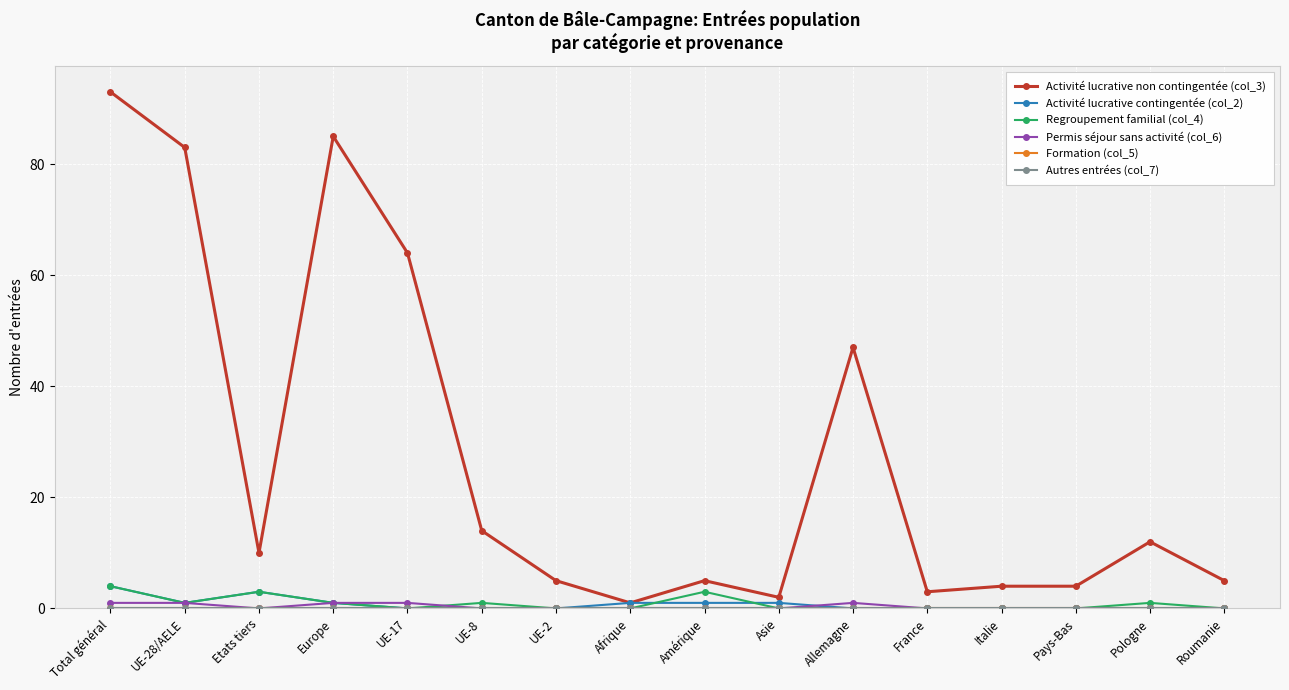

True or false: Regroupement familial (col_4) has more than 0 interior local peaks.

True